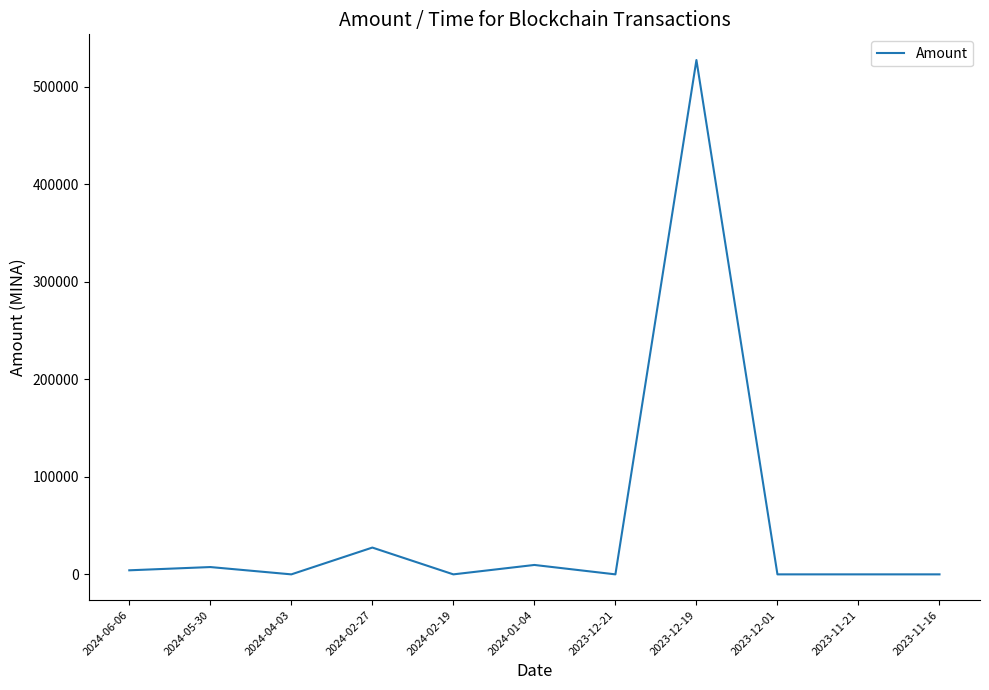

Which category has the highest value across all series?

2023-12-19